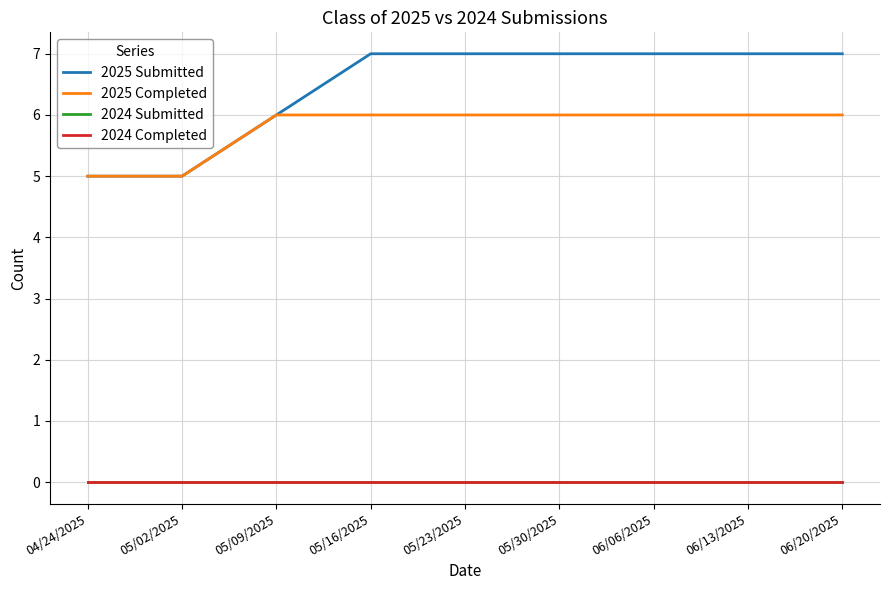

Reading left to right, transcribe all the data shown in this chart.

2025 Submitted: 5	5	6	7	7	7	7	7	7
2025 Completed: 5	5	6	6	6	6	6	6	6
2024 Submitted: 0	0	0	0	0	0	0	0	0
2024 Completed: 0	0	0	0	0	0	0	0	0